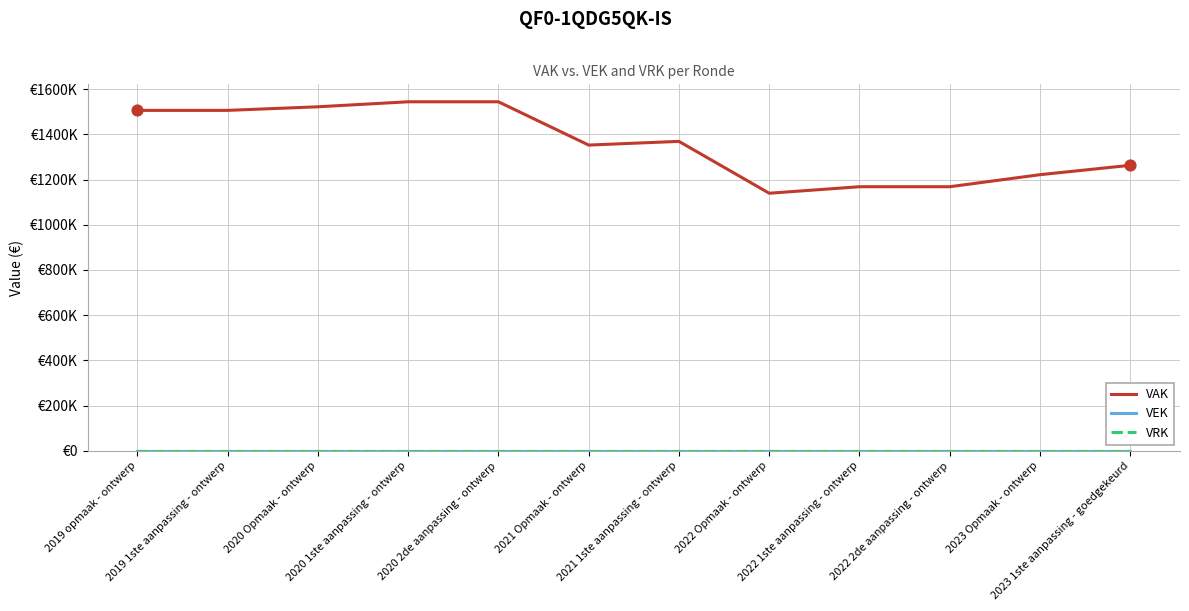

Does the chart have visible grid lines?

Yes